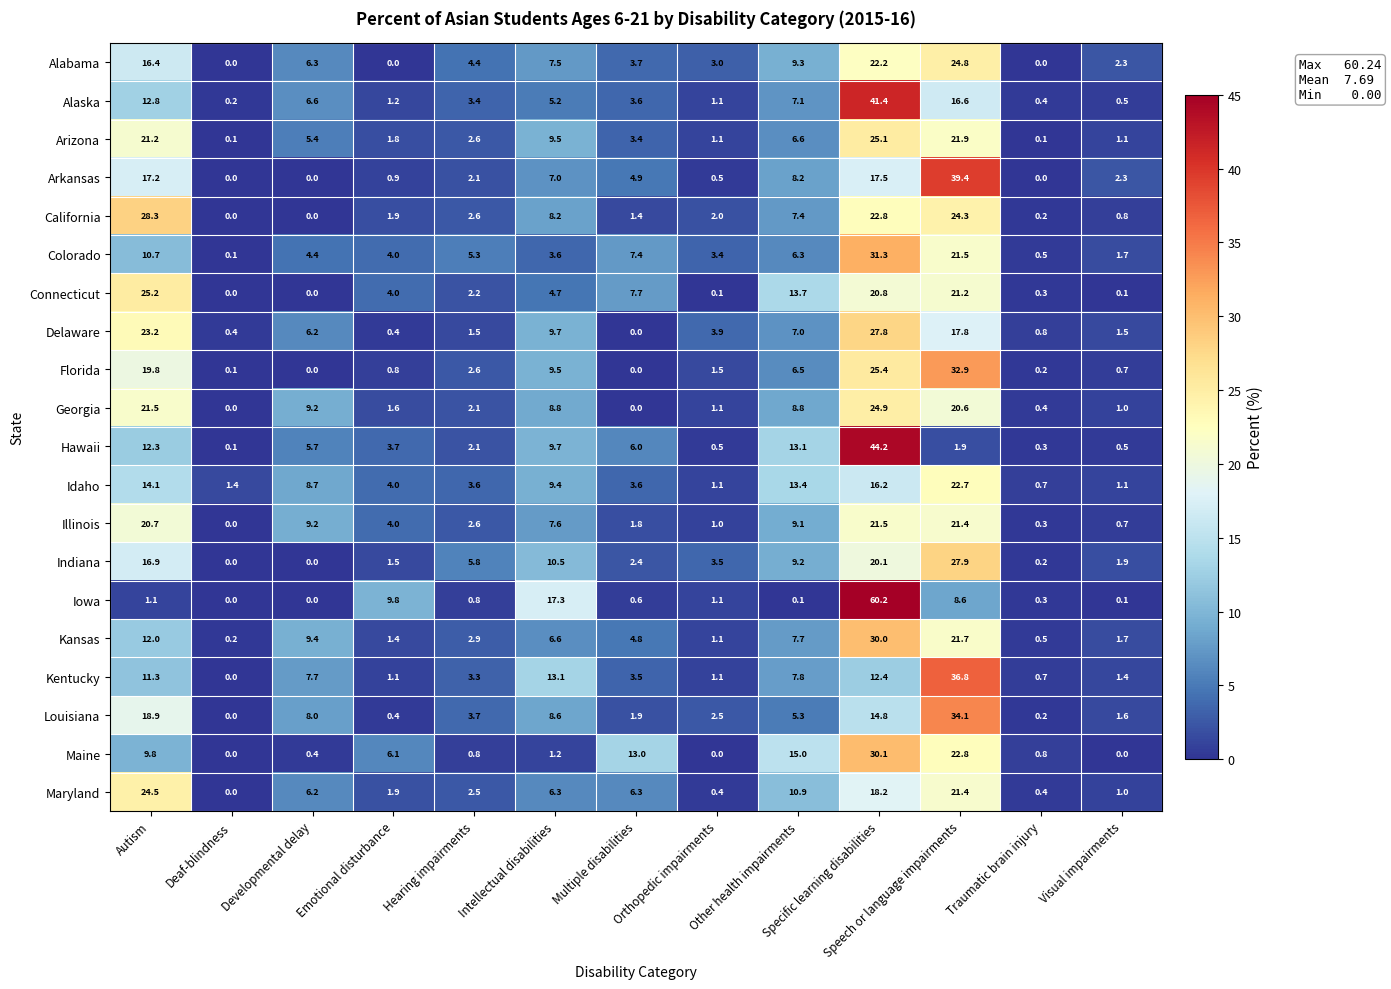

How many series are shown in this chart?

20